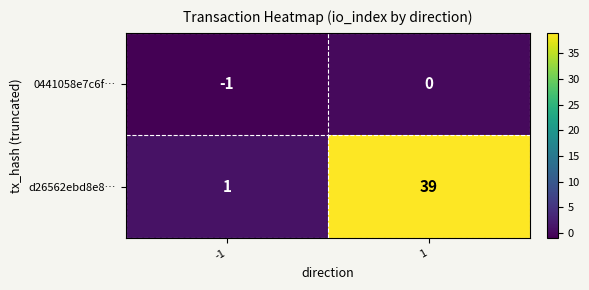

Which series changed the most between -1 and 1?

d26562ebd8e8…